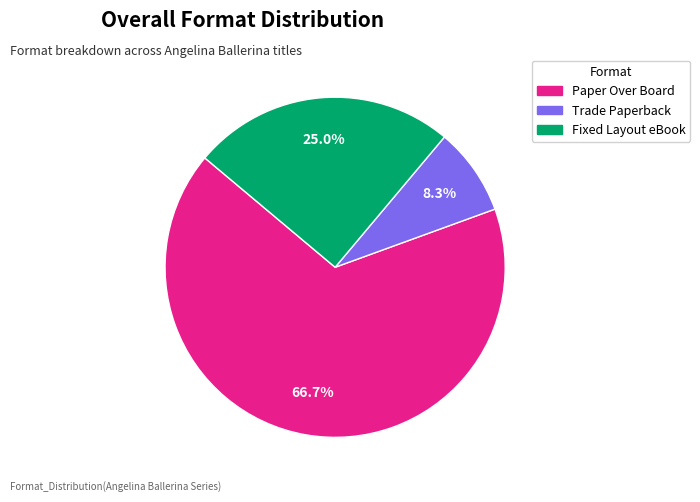

Which slice represents more than half of the pie?

Paper Over Board